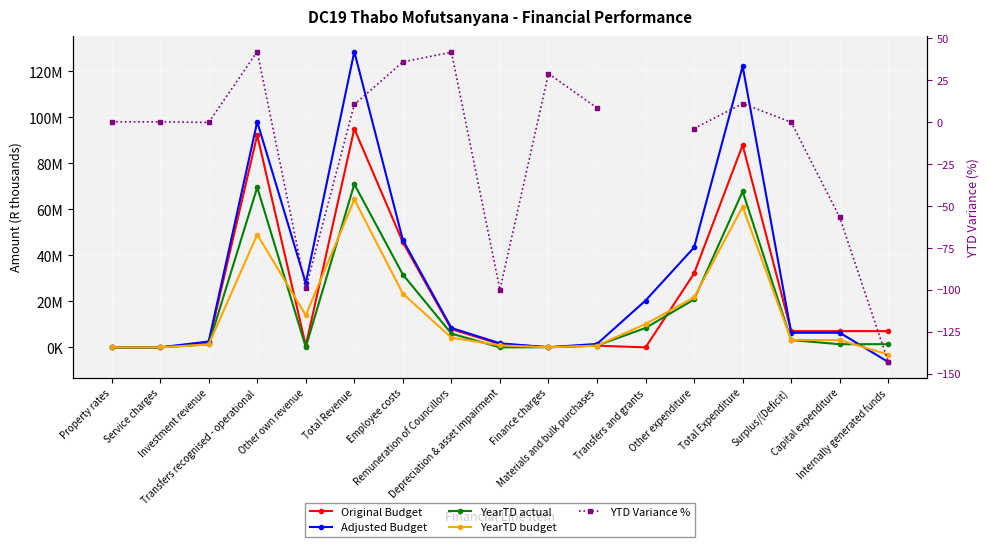

What is the label of the 12th point from the left?

Transfers and grants